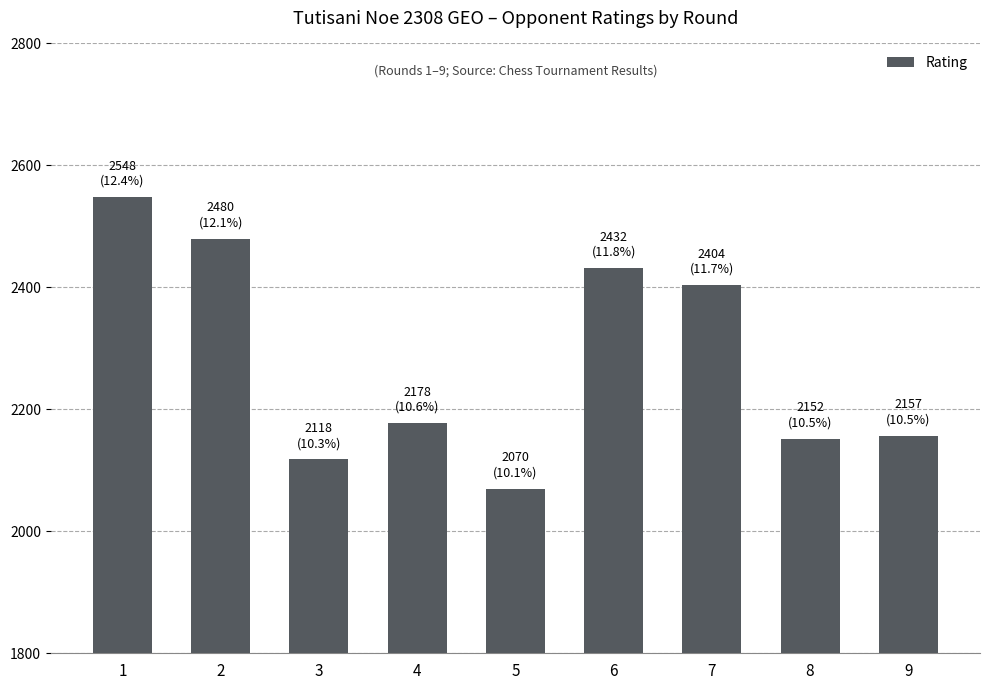

How many bars are there in total?

9